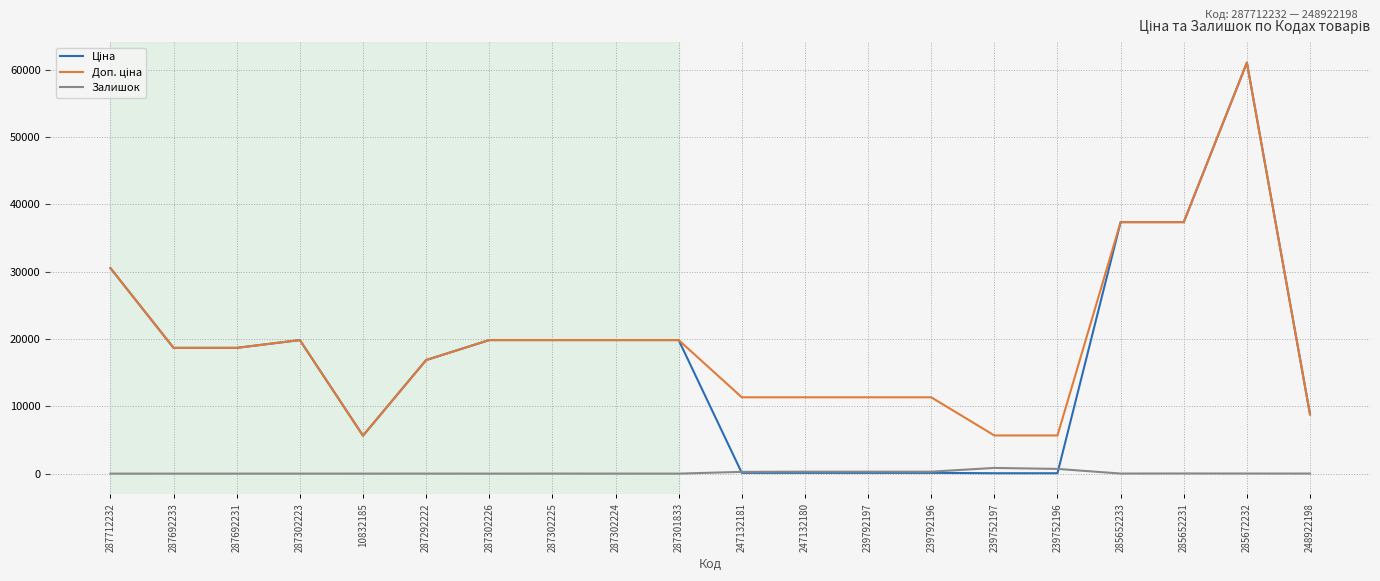

At which category does the chart reach its peak across all series?

285672232